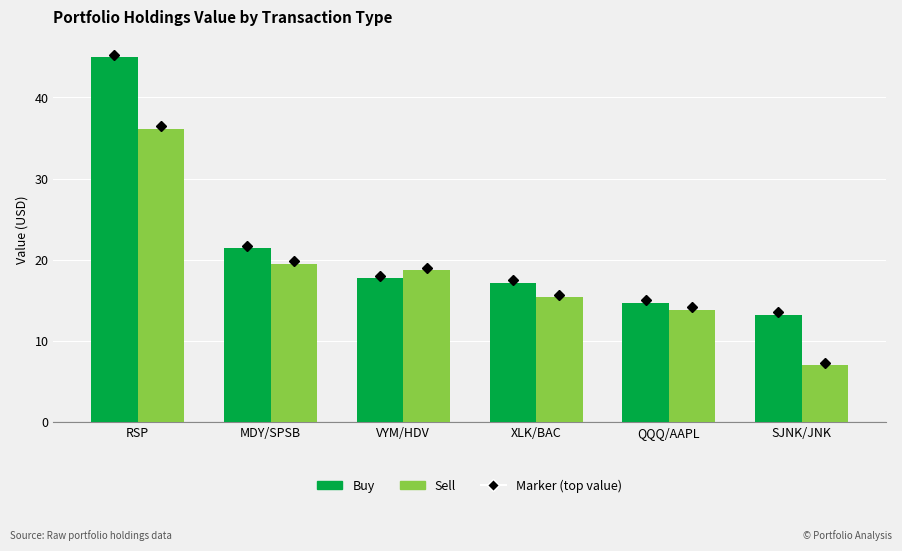

What position from the left is SJNK/JNK?

6